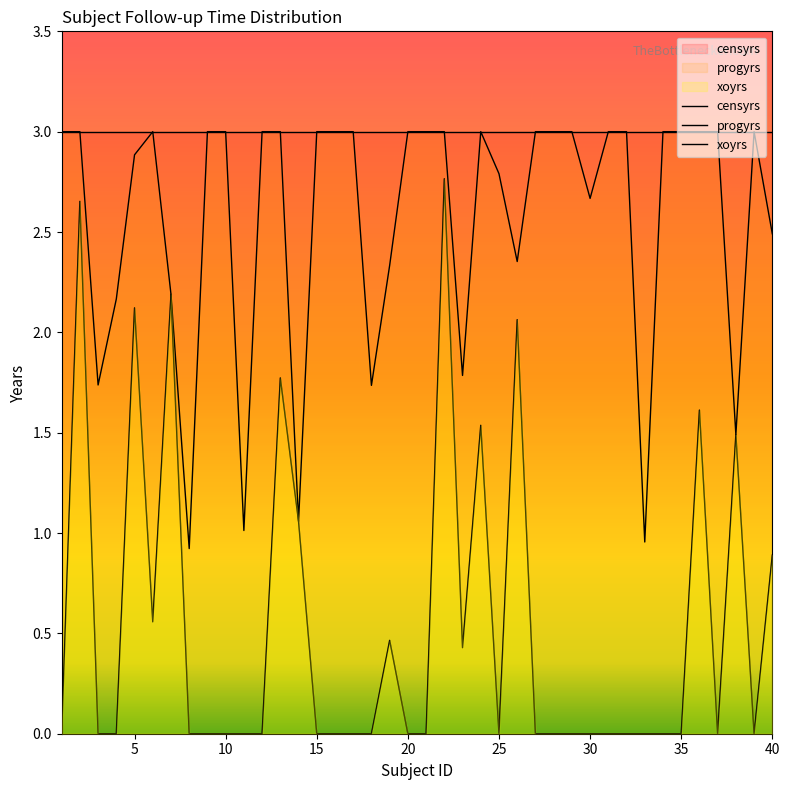

True or false: progyrs and xoyrs intersect in this chart.

False